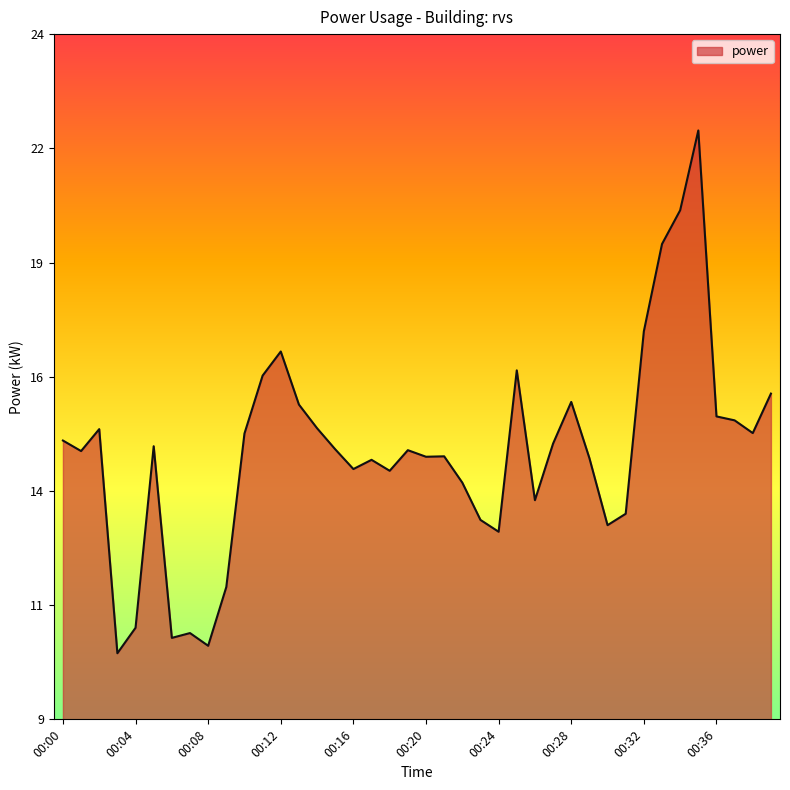

Does the chart have visible grid lines?

No